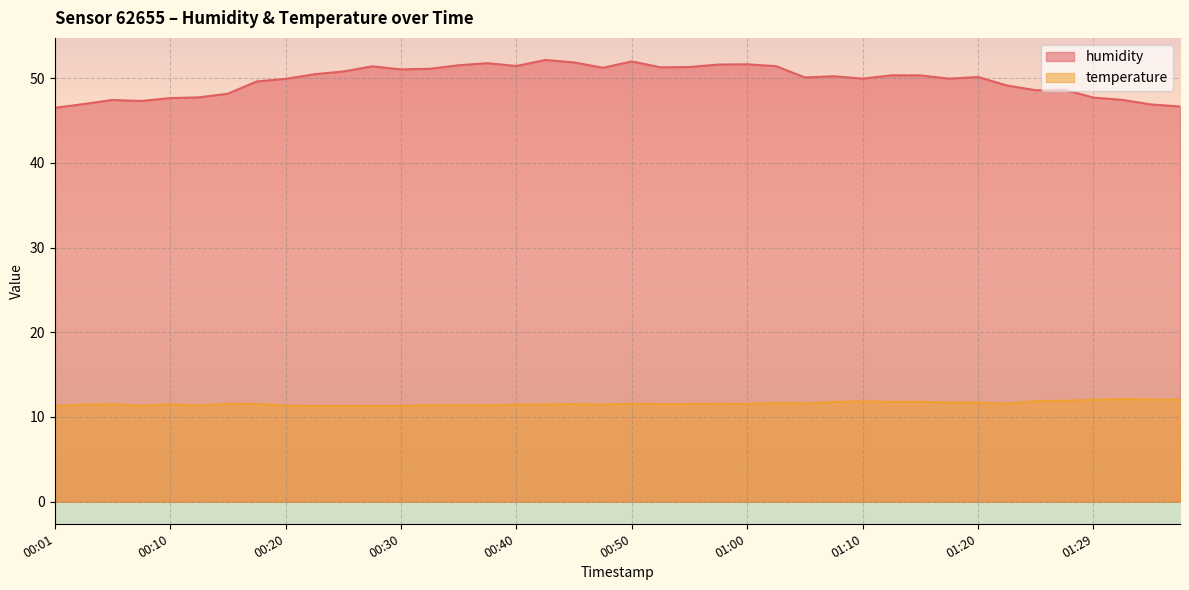

Does the chart display data point markers on the line(s)?

No